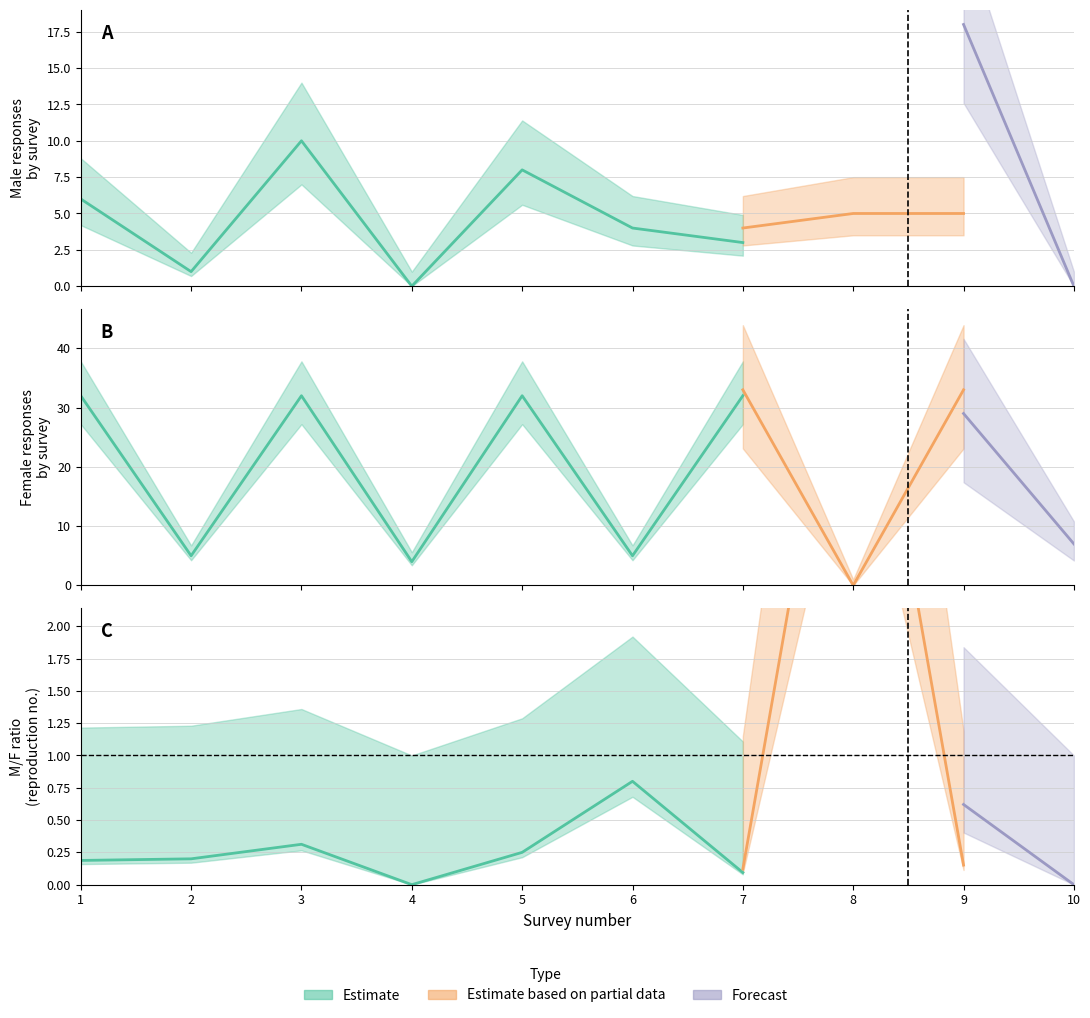

Which has a higher value, 7 or 3?

3